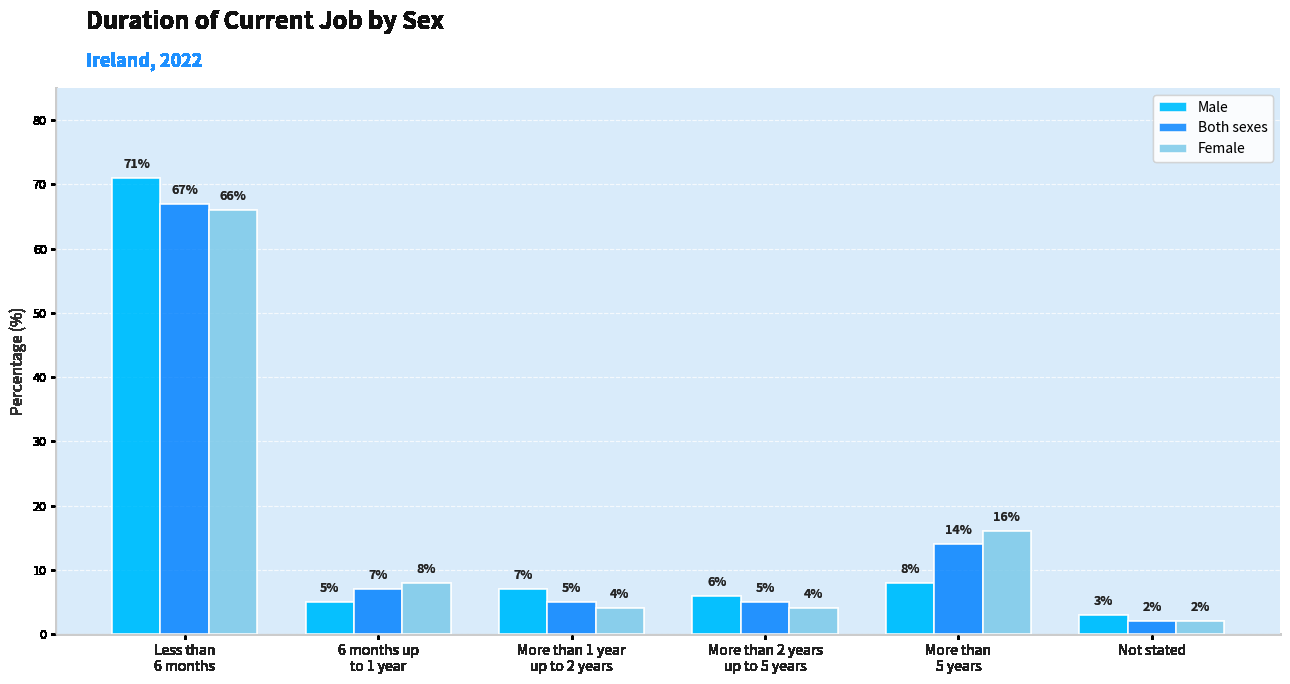

How many bars are there in each group?

3